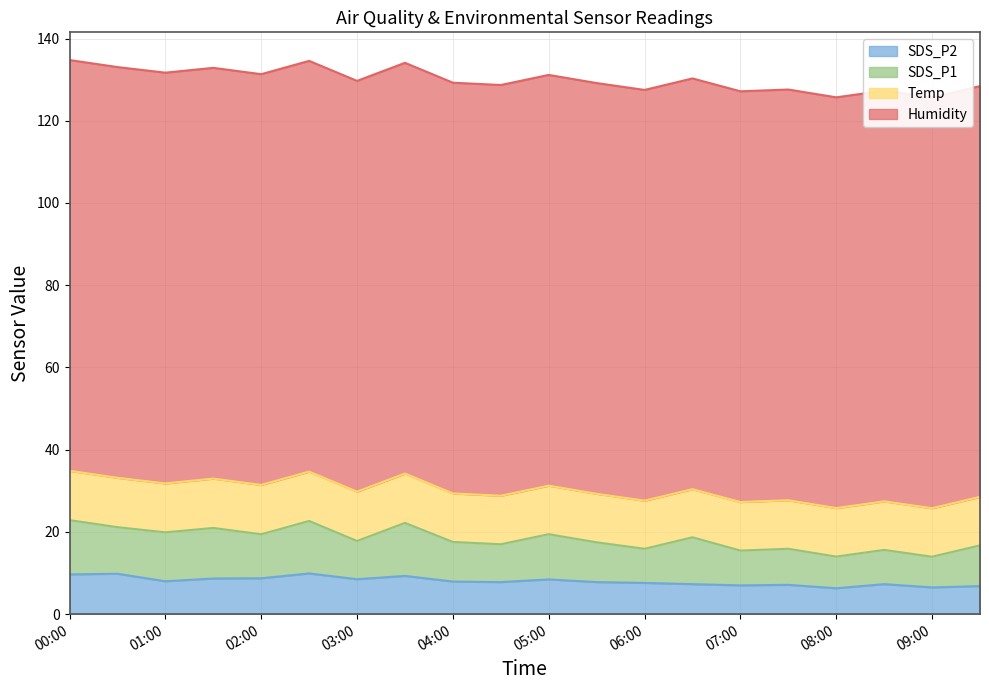

What is the value of the Temp point at the 14th from the left?

11.7